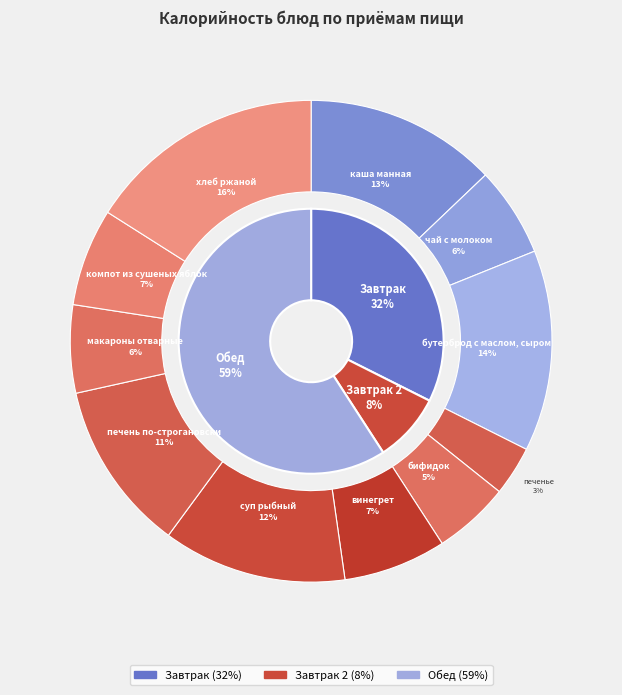

Between чай с молоком and бифидок, which is larger?

чай с молоком